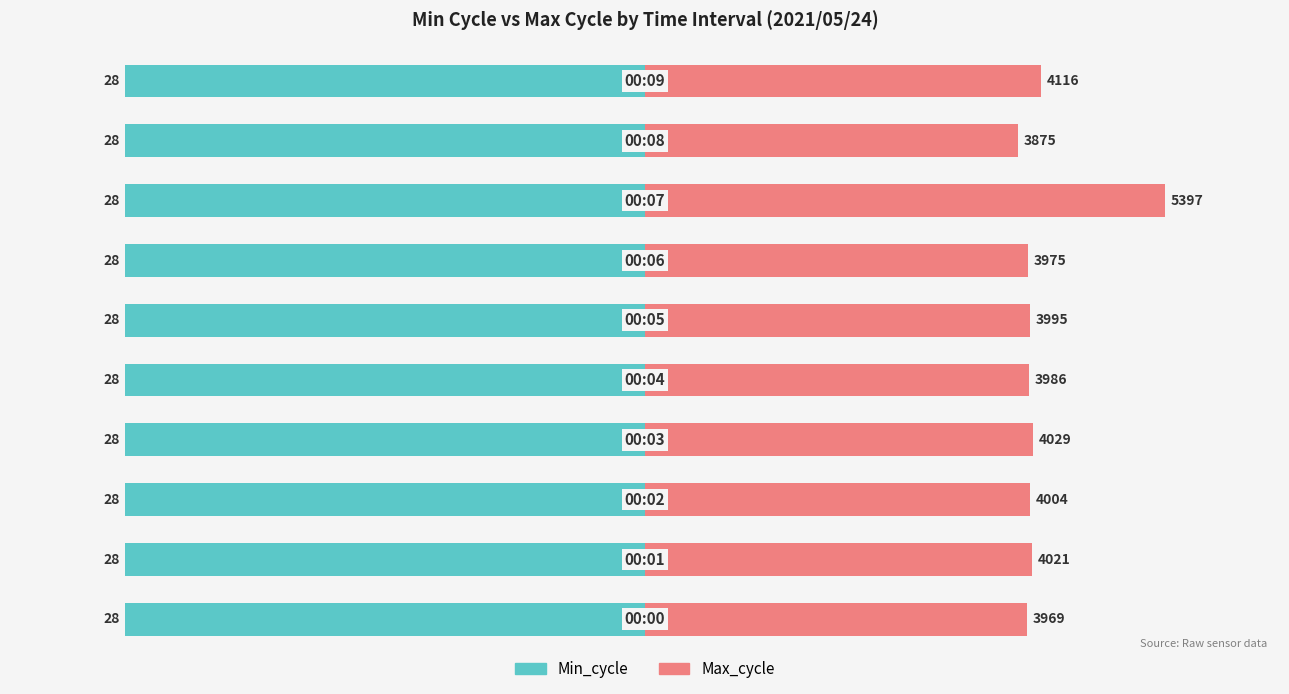

The Min_cycle series shows 0.1 at 9. True or false?

False